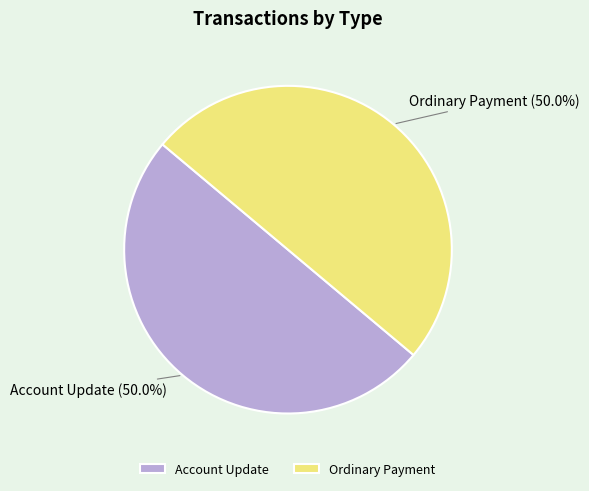

Approximately how many times larger is the value at Ordinary Payment compared to Account Update?

1.0